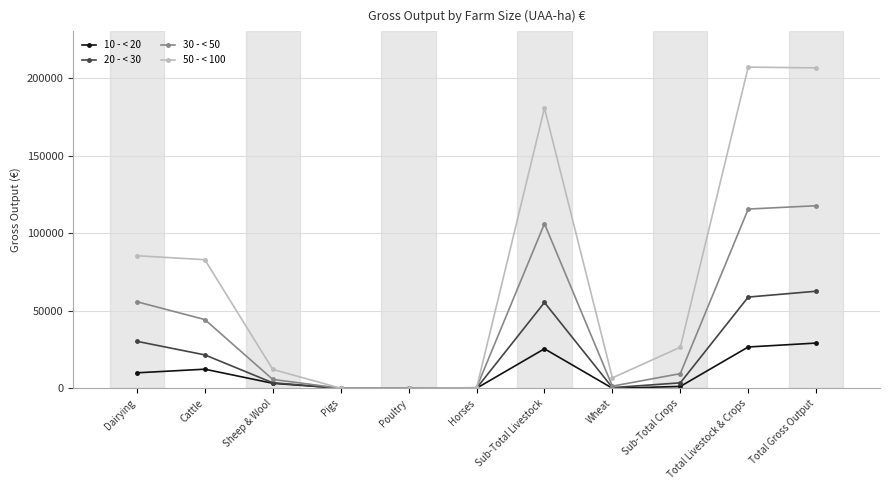

True or false: 10 - < 20 has a value of 44420 at Total Gross Output.

False